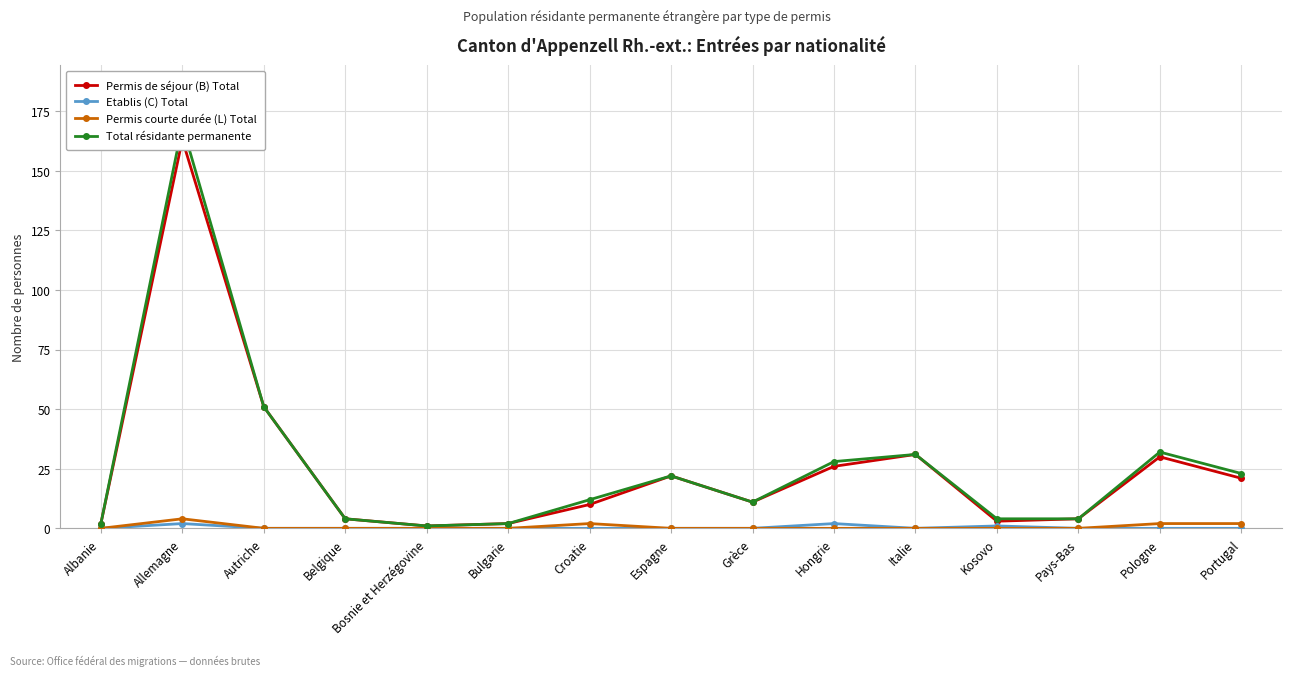

True or false: Etablis (C) Total has more than 2 points higher than both neighbors.

True